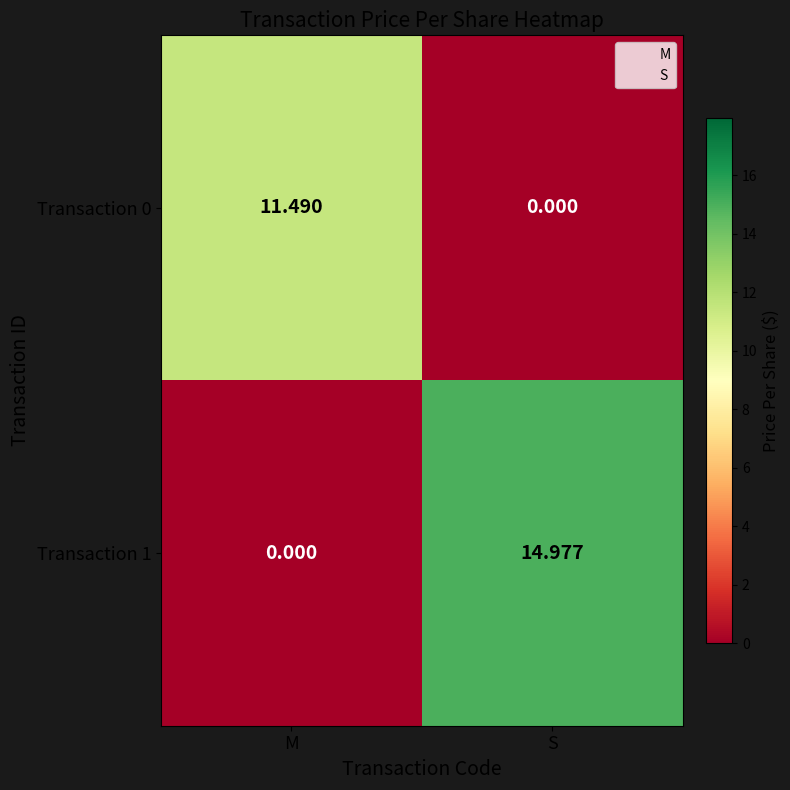

At which label is Transaction 0 closest to 5?

S